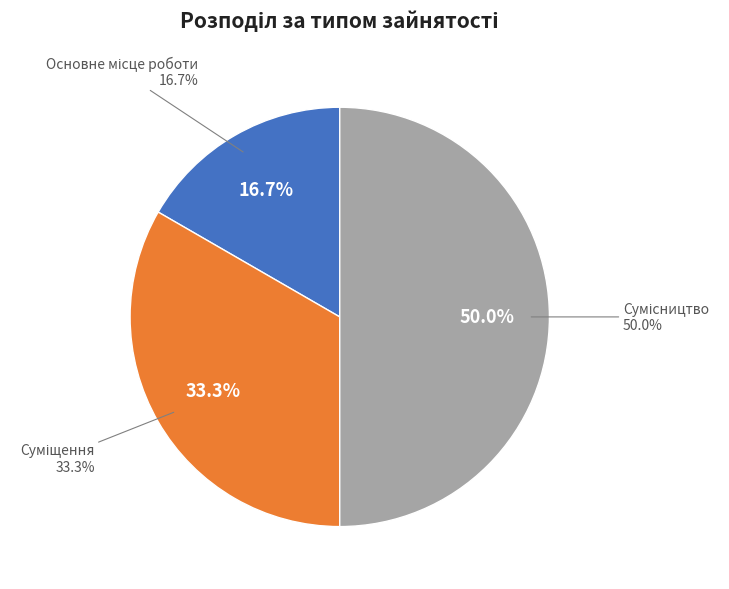

To the nearest percent, what portion does Сумісництво represent?

50%